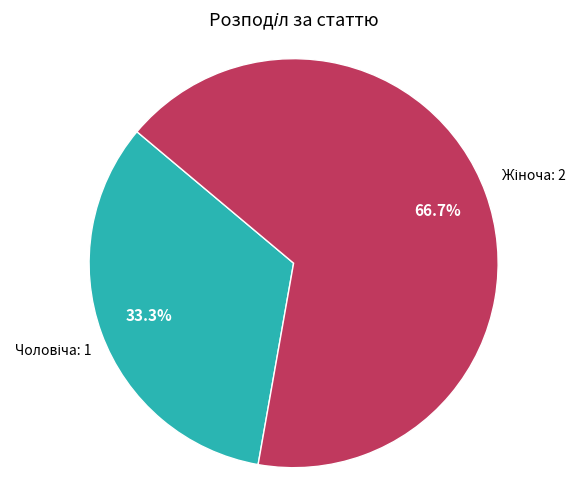

To the nearest percent, what is the average slice percentage?

50%